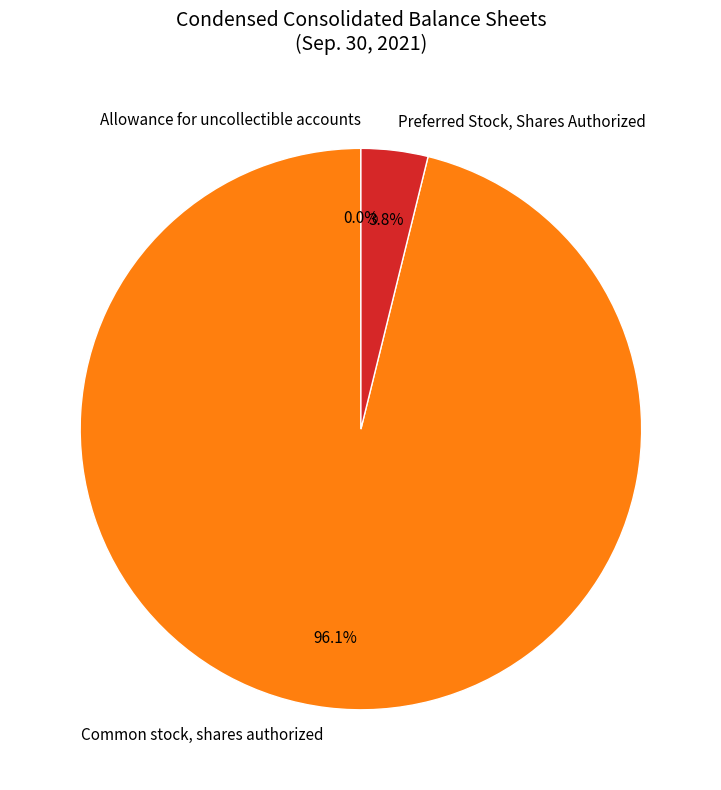

What is the total percentage of Preferred Stock, Shares Authorized and Common stock, shares authorized?

100.0%